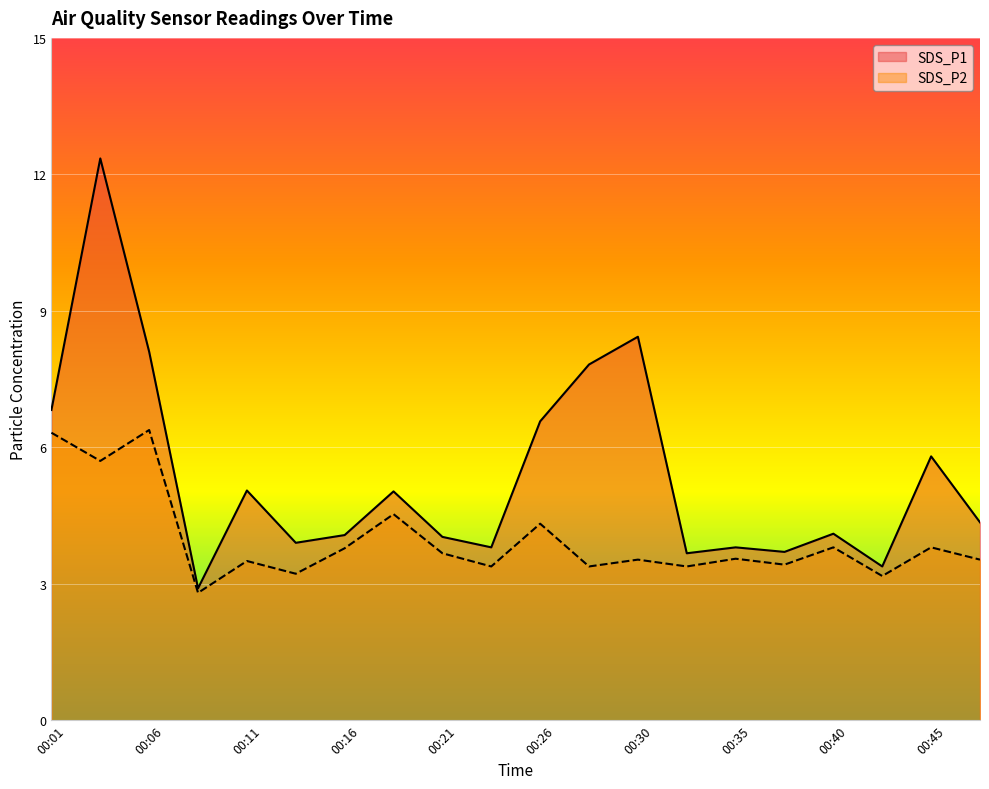

In SDS_P1, how many points are lower than both neighbors (excluding endpoints)?

6